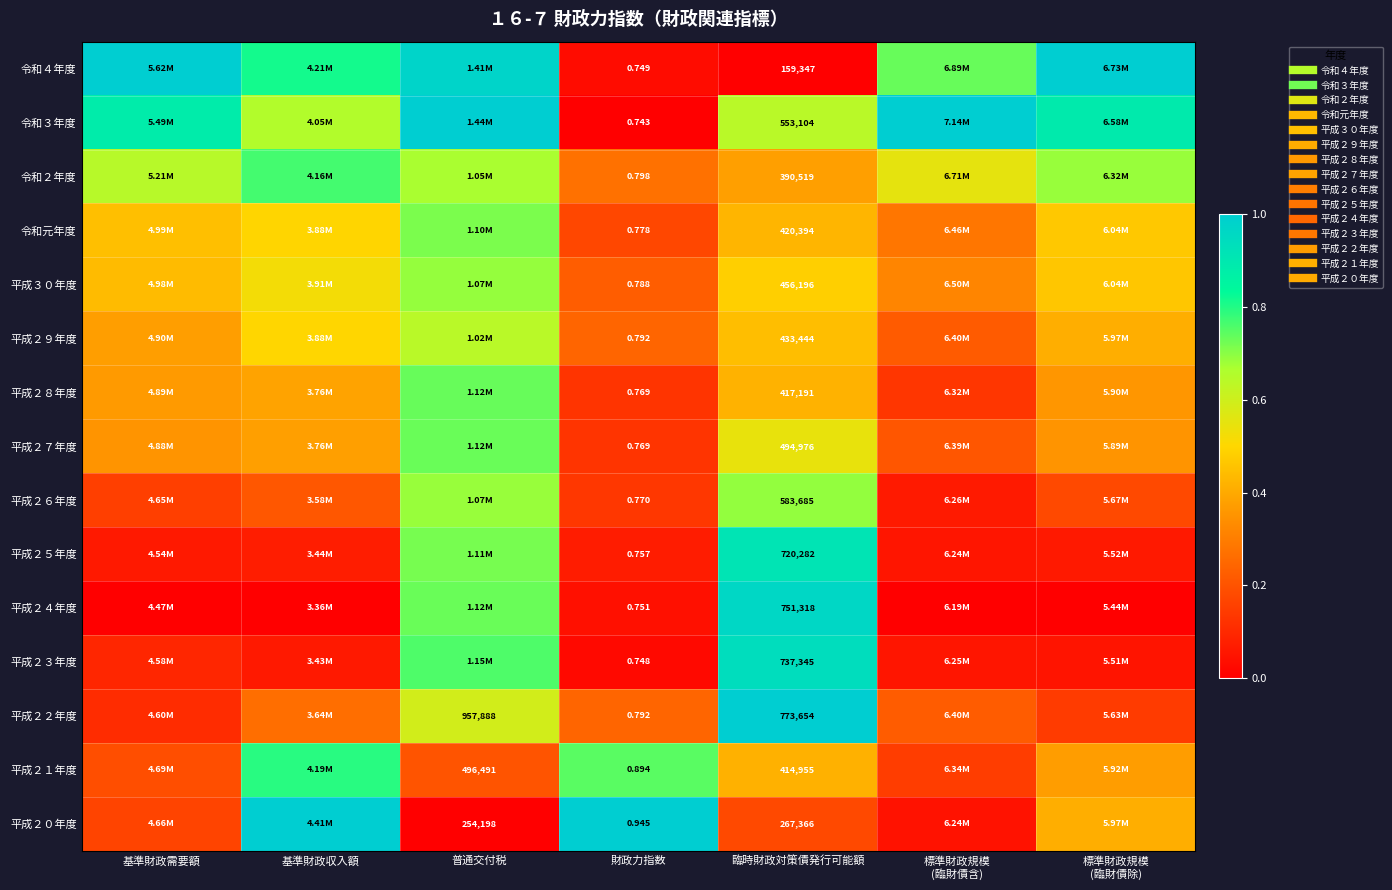

At 普通交付税, list the series in order from smallest to largest.

平成２０年度, 平成２１年度, 平成２２年度, 平成２９年度, 令和２年度, 平成２６年度, 平成３０年度, 令和元年度, 平成２５年度, 平成２７年度, 平成２４年度, 平成２８年度, 平成２３年度, 令和４年度, 令和３年度